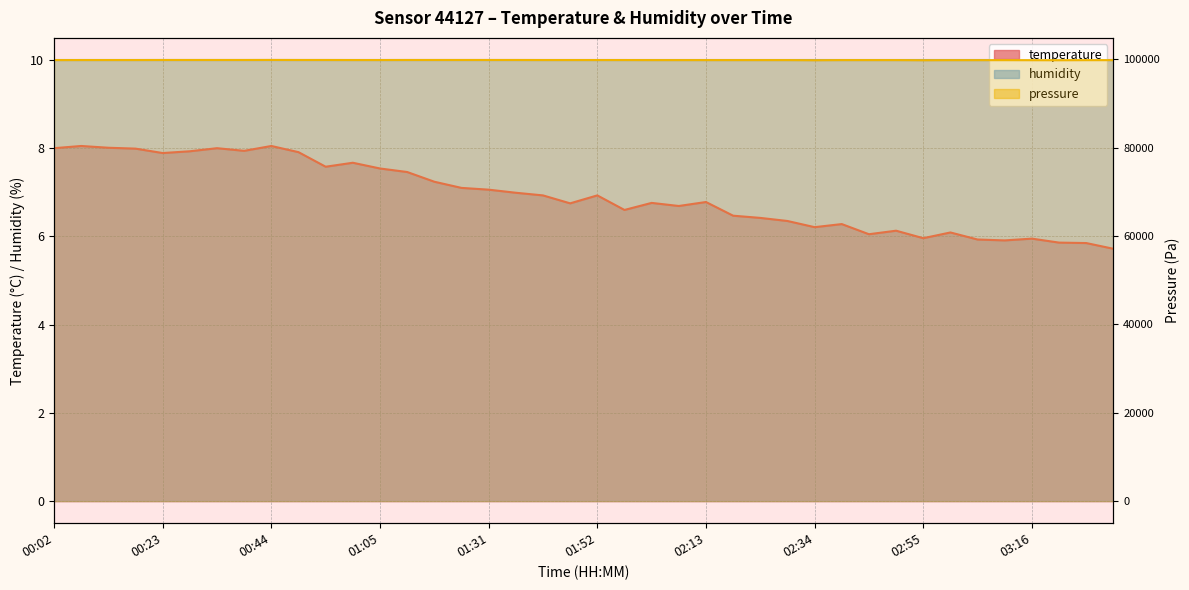

Reading right to left, transcribe all the data shown in this chart.

temperature: 5.7	5.8	5.9	6.0	5.9	5.9	6.1	6.0	6.1	6.0	6.3	6.2	6.3	6.4	6.5	6.8	6.7	6.8	6.6	6.9	6.8	6.9	7.0	7.1	7.1	7.2	7.5	7.5	7.7	7.6	7.9	8.1	7.9	8.0	7.9	7.9	8.0	8.0	8.1	8.0
pressure_norm: 99850.0	99850.0	99830.0	99840.0	99850.0	99850.0	99850.0	99830.0	99860.0	99860.0	99860.0	99830.0	99860.0	99860.0	99860.0	99860.0	99860.0	99860.0	99870.0	99870.0	99870.0	99870.0	99880.0	99880.0	99880.0	99880.0	99880.0	99870.0	99870.0	99880.0	99880.0	99890.0	99880.0	99880.0	99880.0	99880.0	99870.0	99870.0	99870.0	99860.0